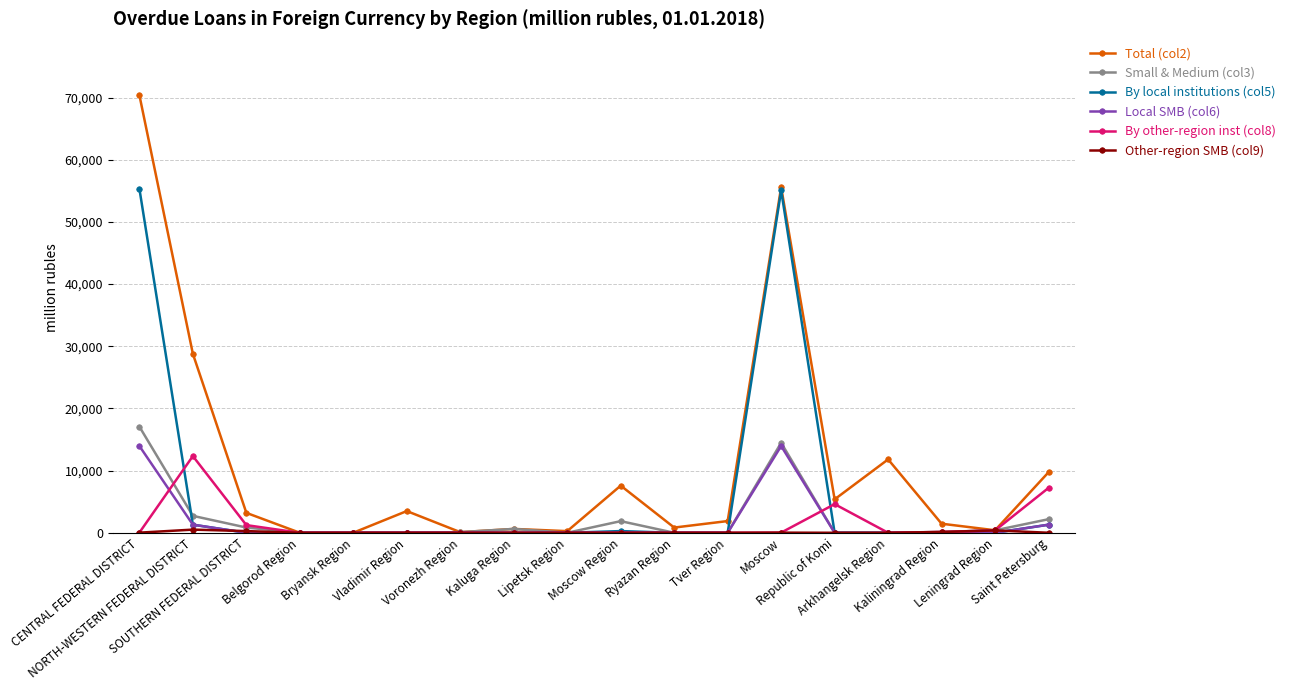

Which series has the largest total across all categories?

Total (col2)